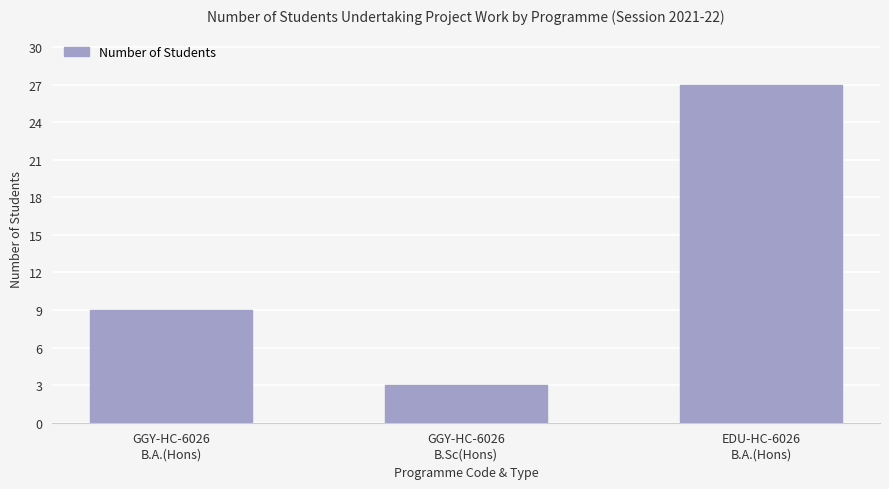

What is the greatest value displayed?

27